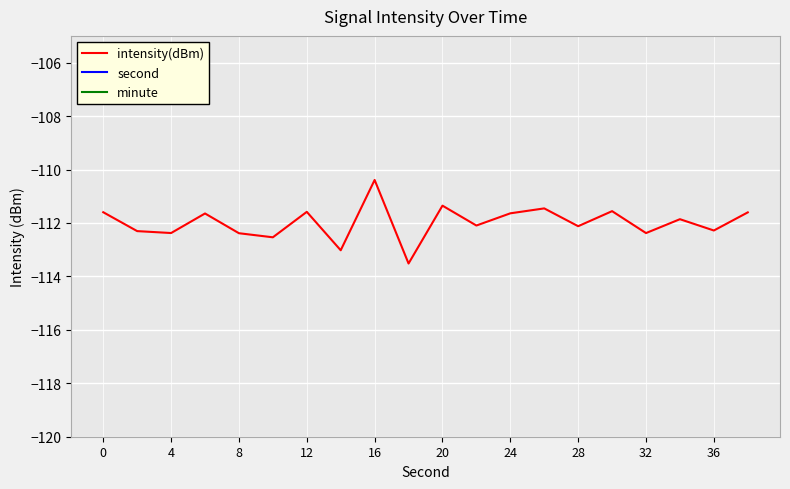

The value of minute at 0 is 0.0. True or false?

True